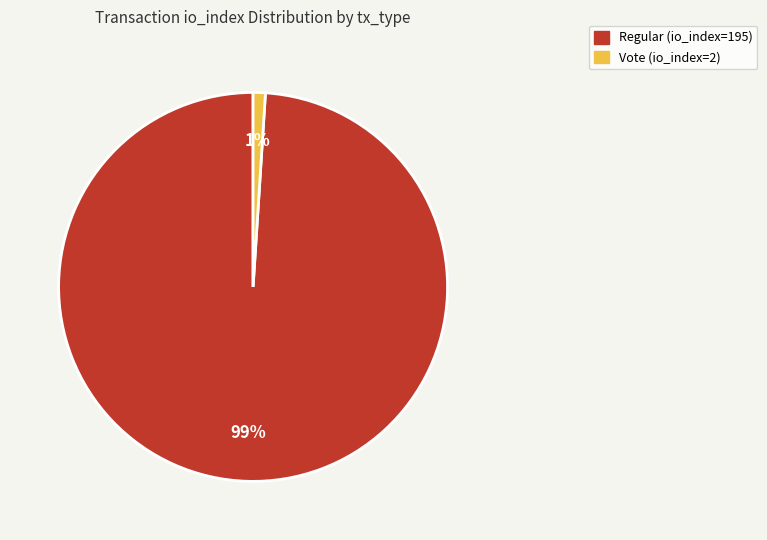

To the nearest percent, what is the difference between the largest and smallest slice percentages?

98%